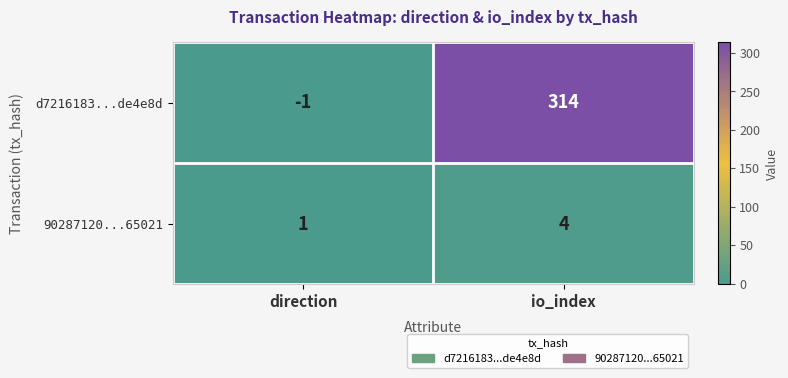

At how many categories does at least one series exceed 67?

1